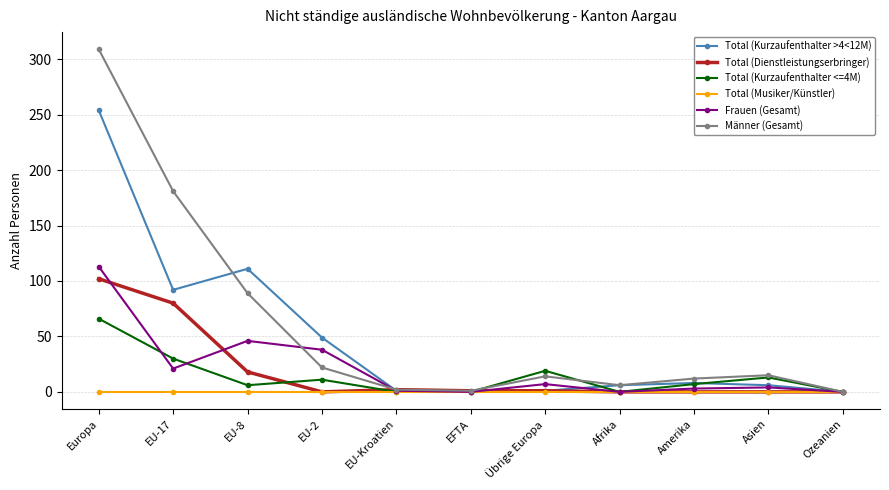

The value of Total (Dienstleistungserbringer) at Amerika is 58. True or false?

False